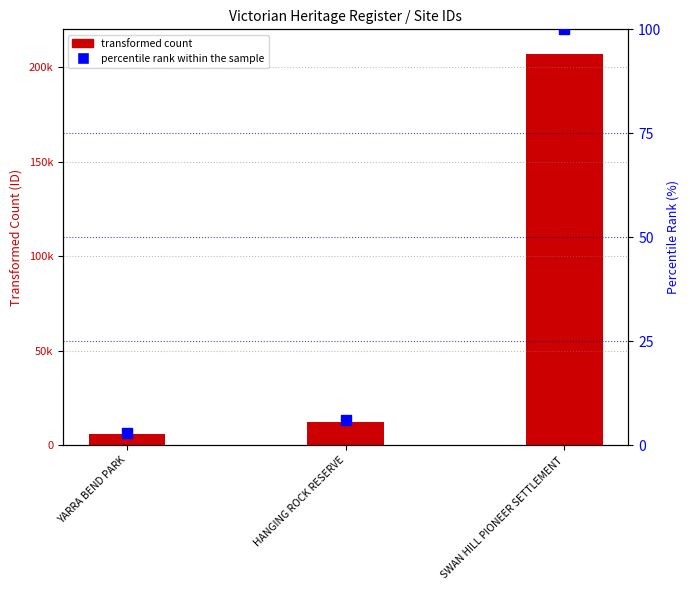

Which series has the widest spread of Y values?

ID